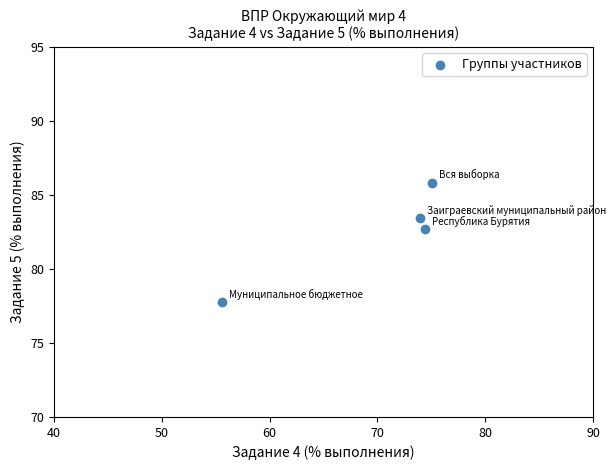

What is the range of X values (max minus min)?

19.5